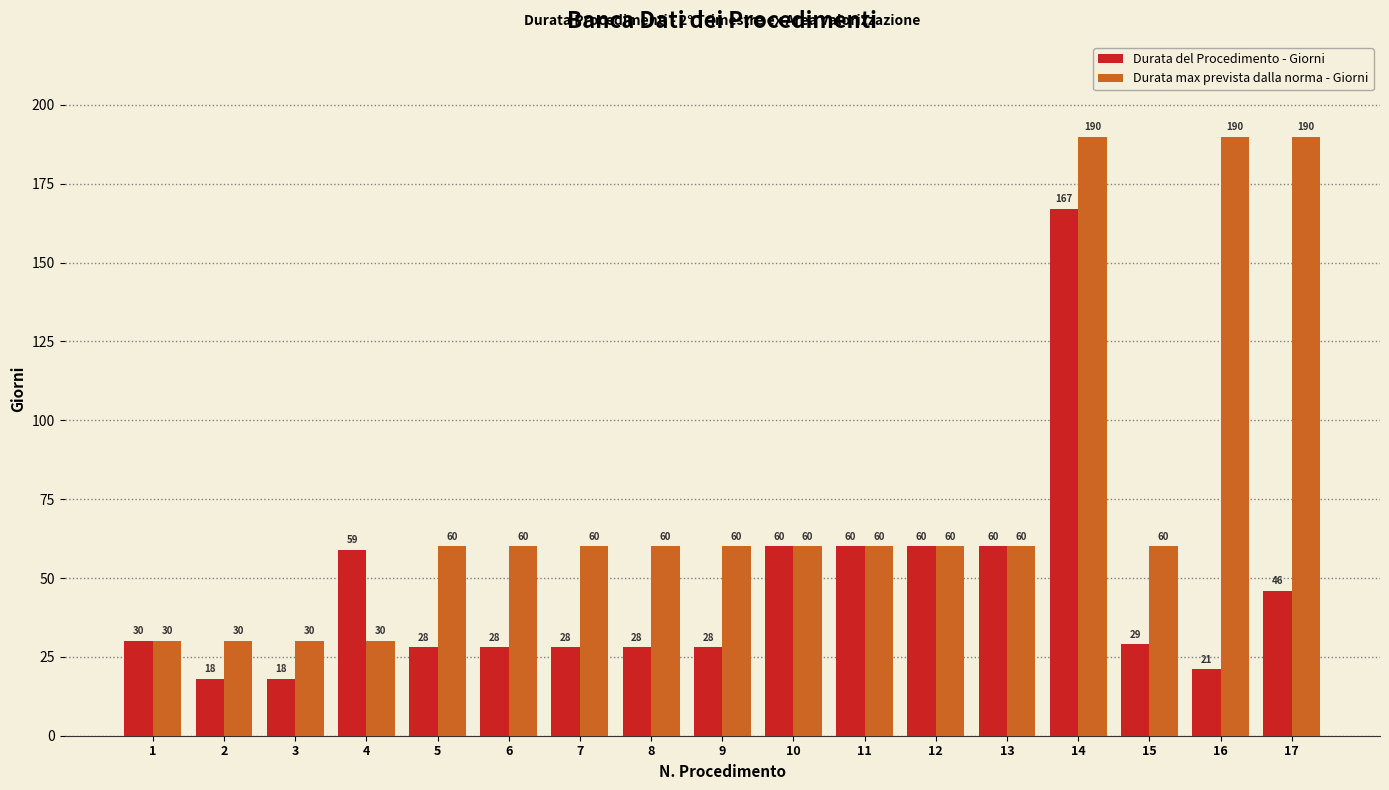

How many series are shown in this chart?

2